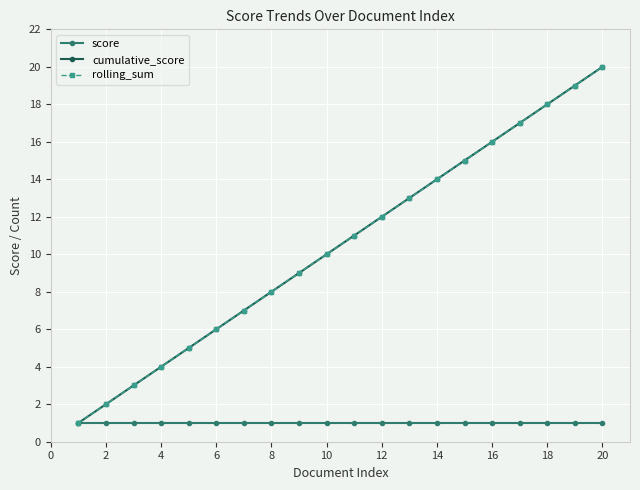

What is the average value of the rolling_sum series?

10